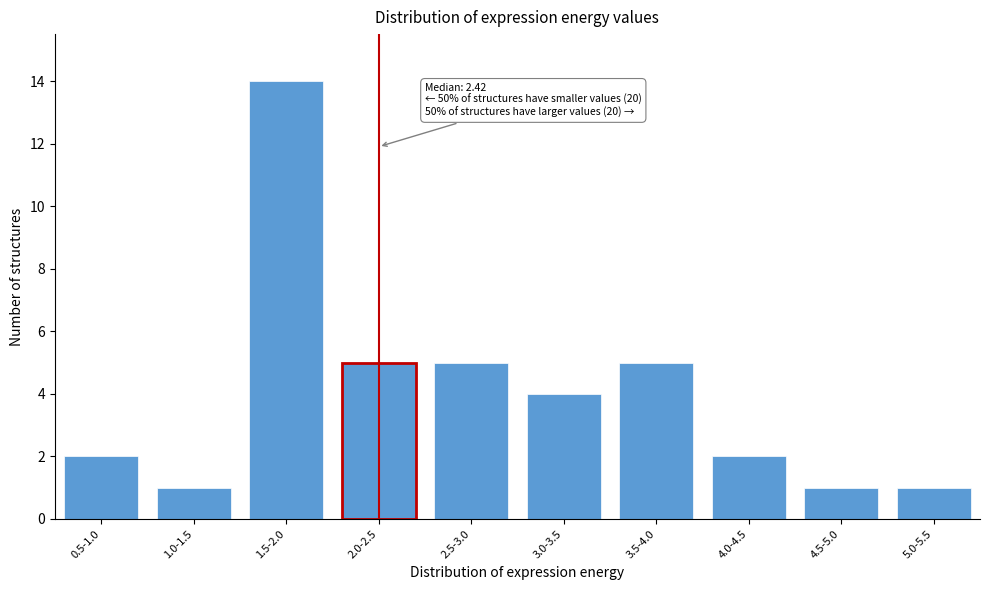

Reading right to left, what are all the values shown in this chart?

5.0-5.5=1	4.5-5.0=1	4.0-4.5=2	3.5-4.0=5	3.0-3.5=4	2.5-3.0=5	2.0-2.5=5	1.5-2.0=14	1.0-1.5=1	0.5-1.0=2